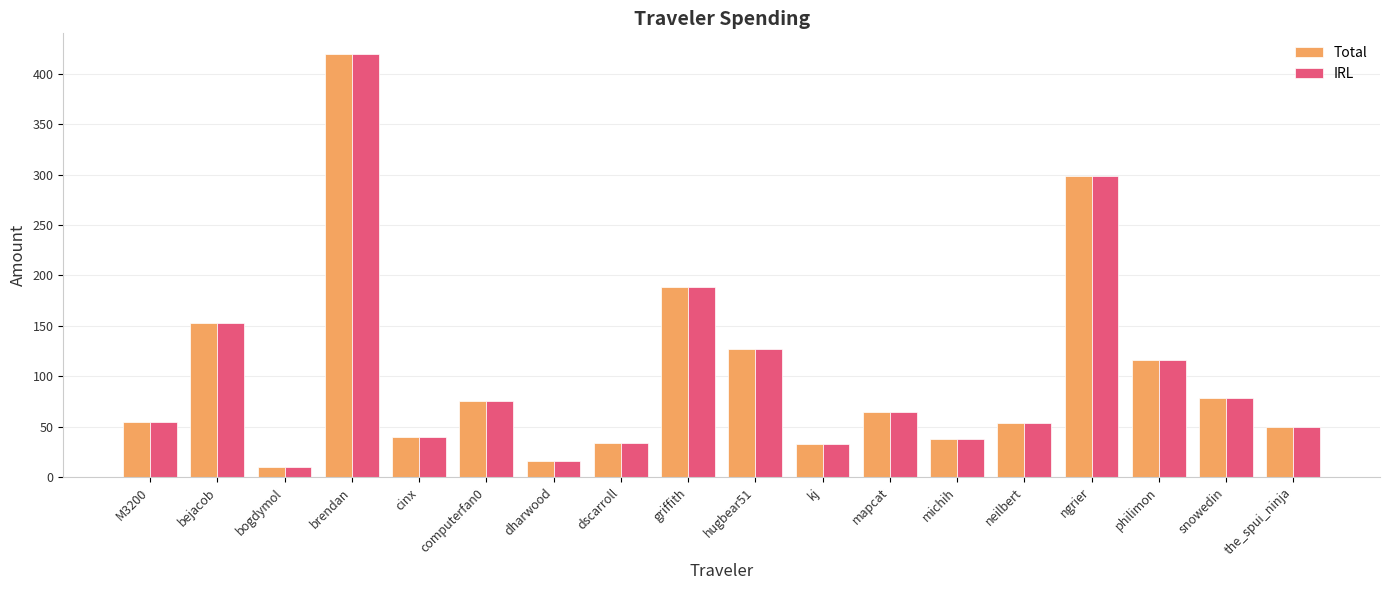

Is the value of Total at ngrier greater than the value of IRL at mapcat?

Yes